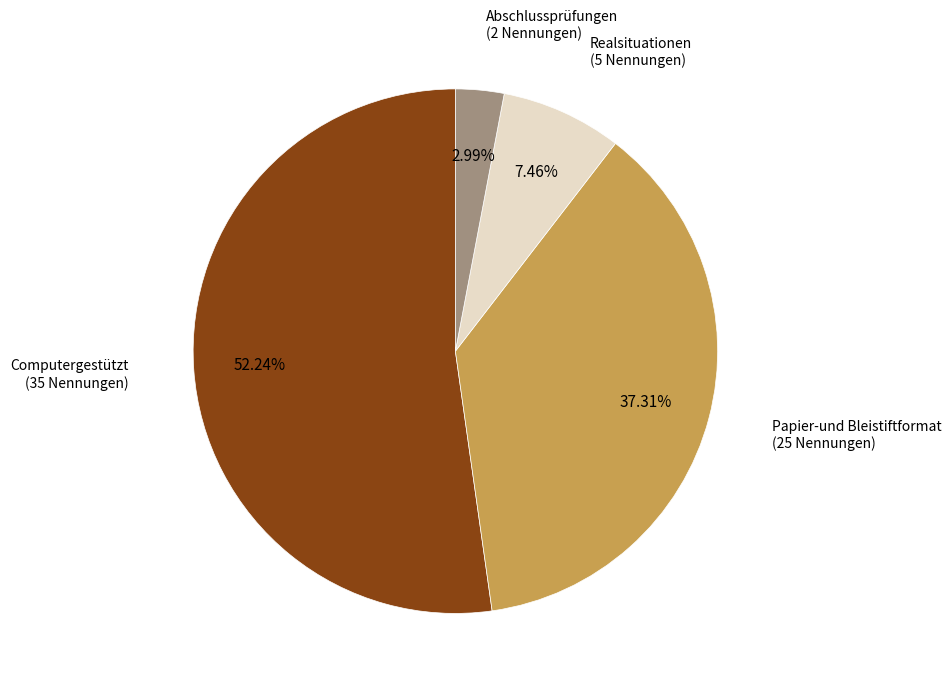

Which category has the biggest portion of the pie?

Computergestützt